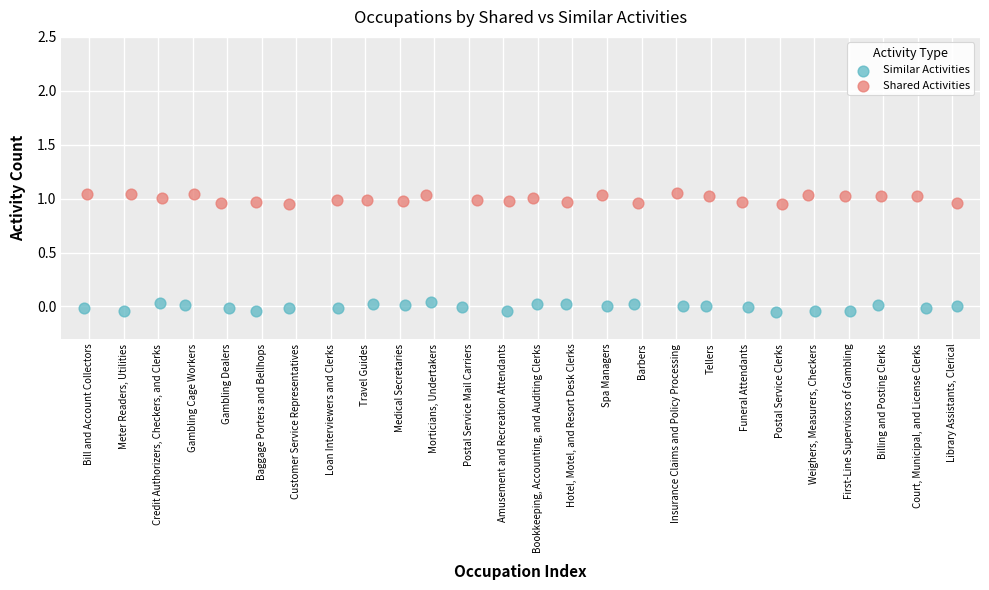

Which series contains the highest Y value?

Shared Activities